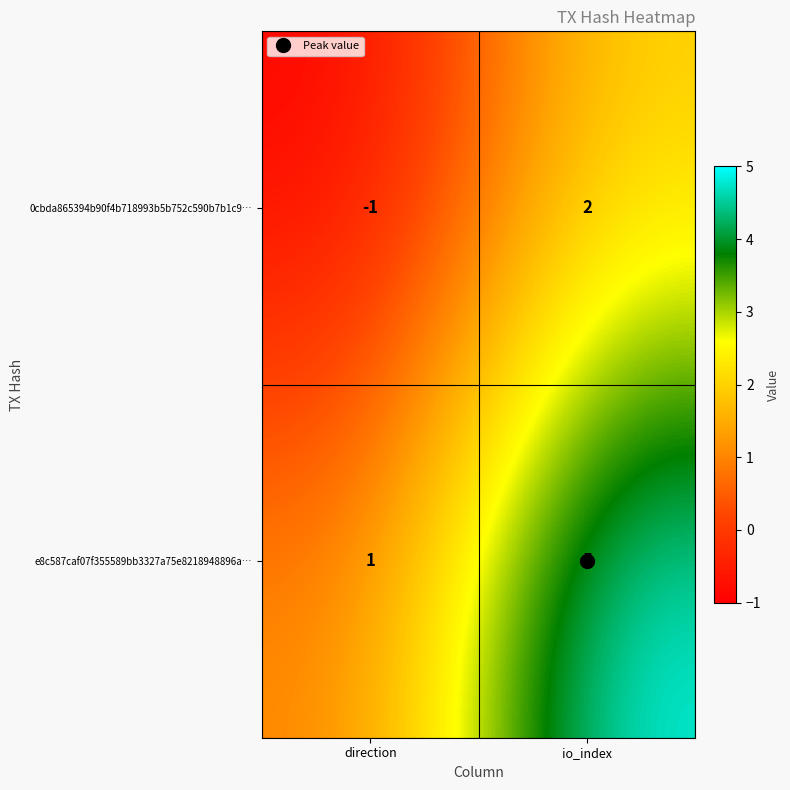

What is the greatest value displayed?

5